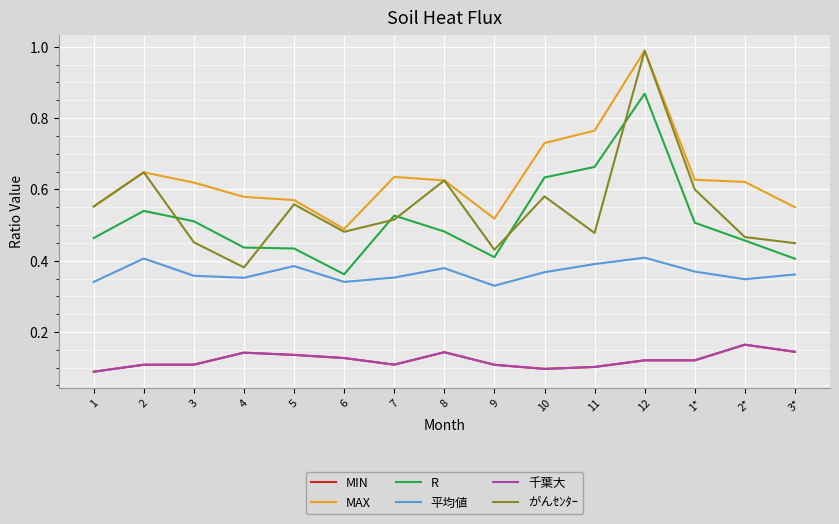

Does the chart display data point markers on the line(s)?

No